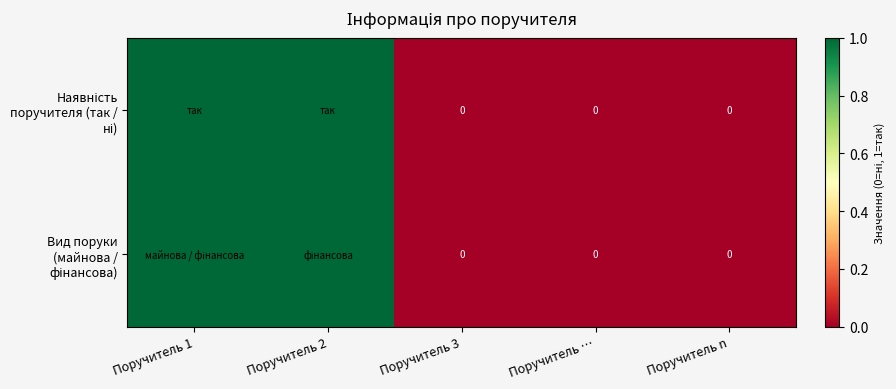

How many distinct data groups are displayed?

2